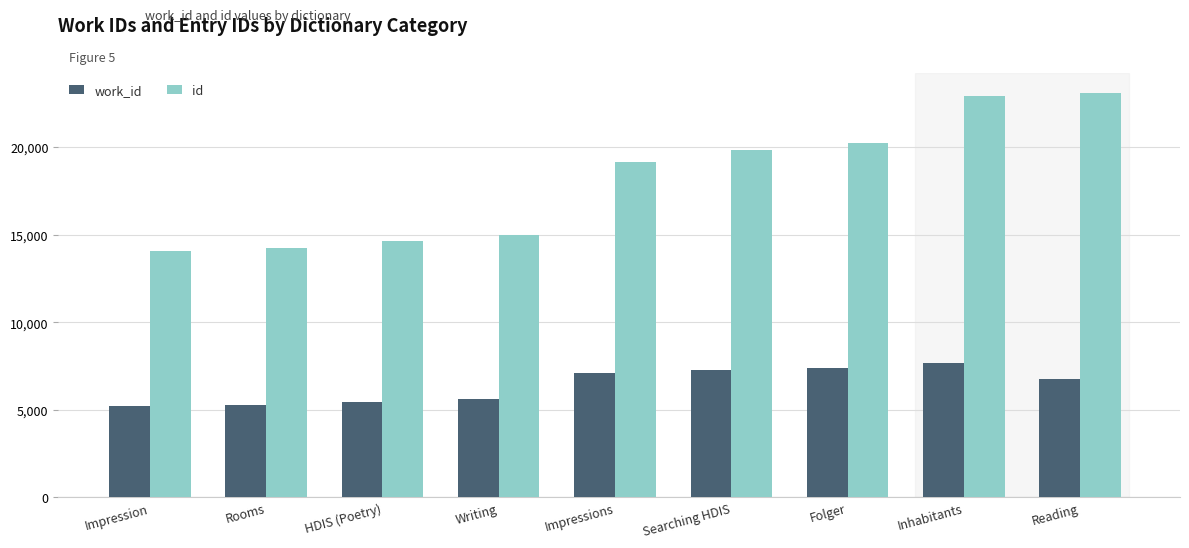

What is the difference between the maximum and minimum values in the work_id series?

2470